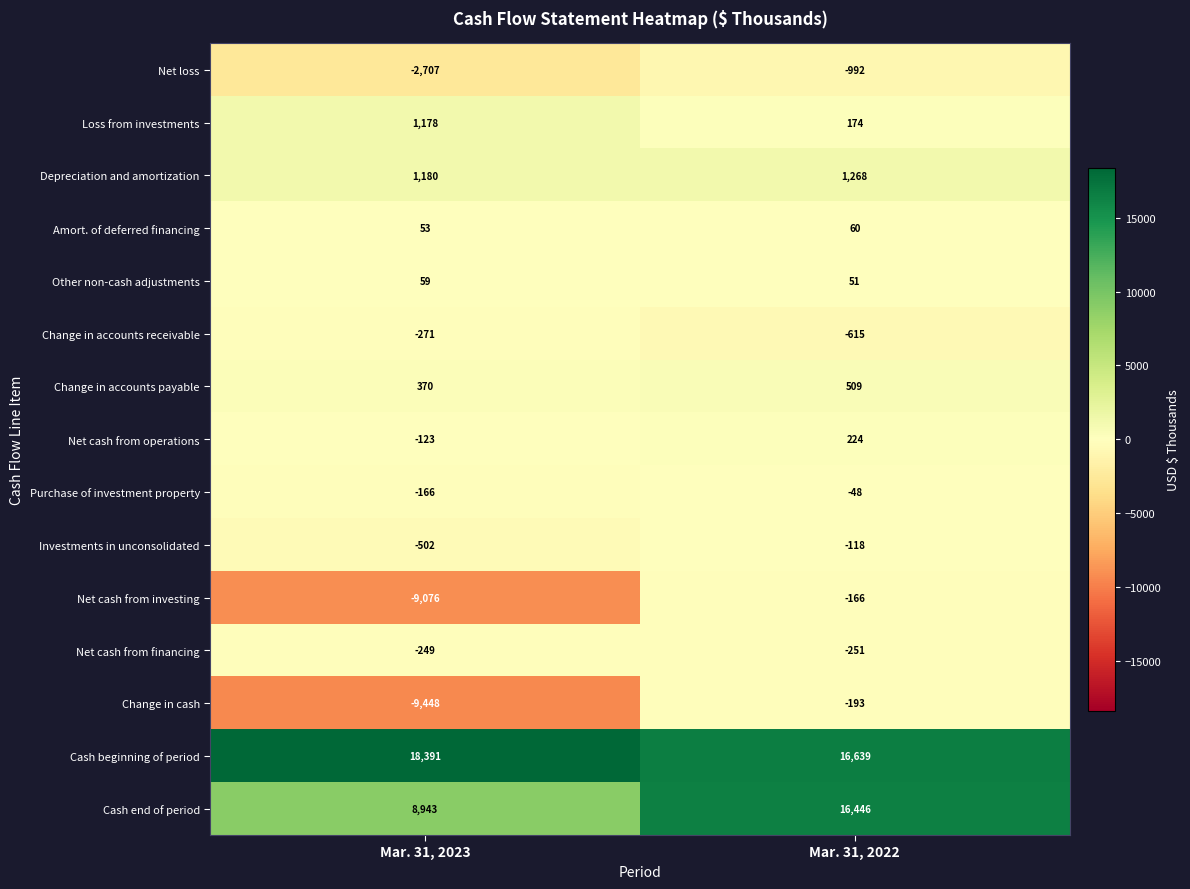

Which series has the largest total across all categories?

Cash beginning of period